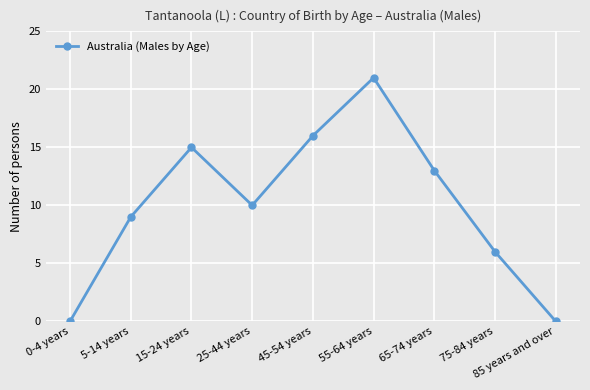

Approximately how many times larger is the value at 15-24 years compared to 55-64 years?

0.7